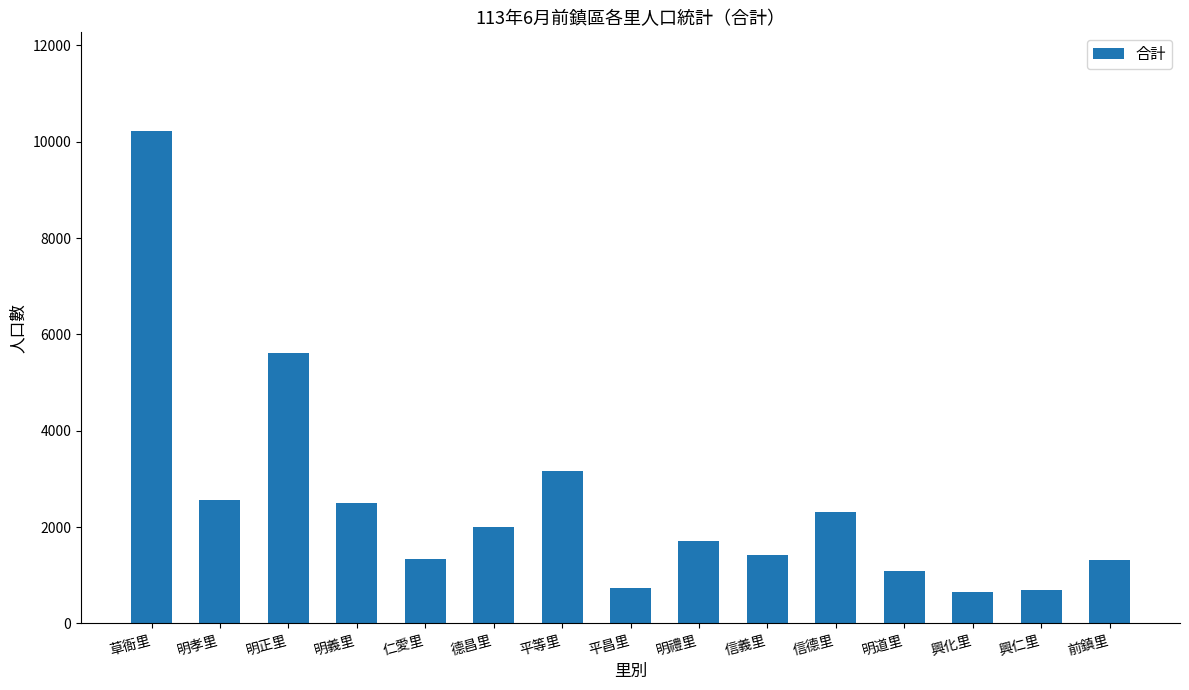

What is the greatest value displayed?

10227